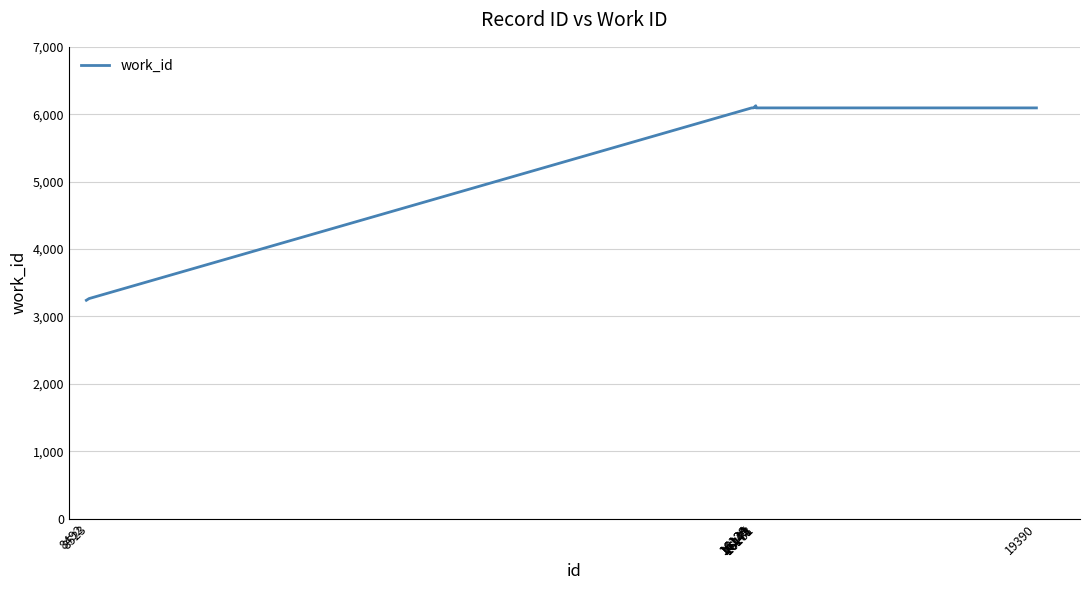

What is the smallest value displayed?

3240